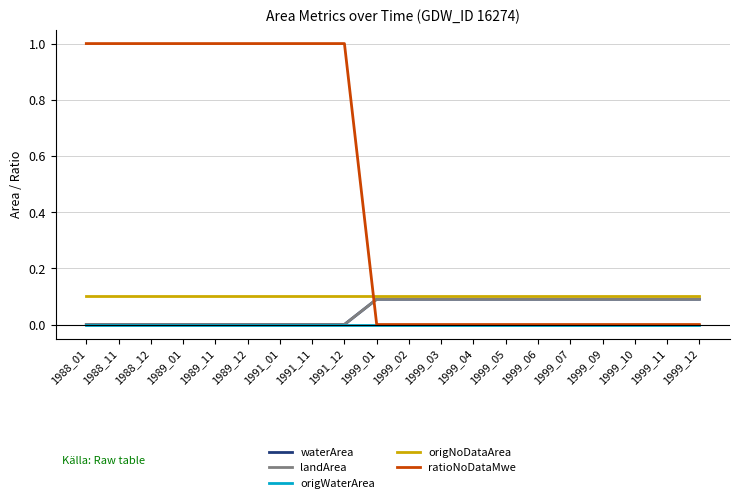

At which category does the chart reach its minimum across all series?

1988_01